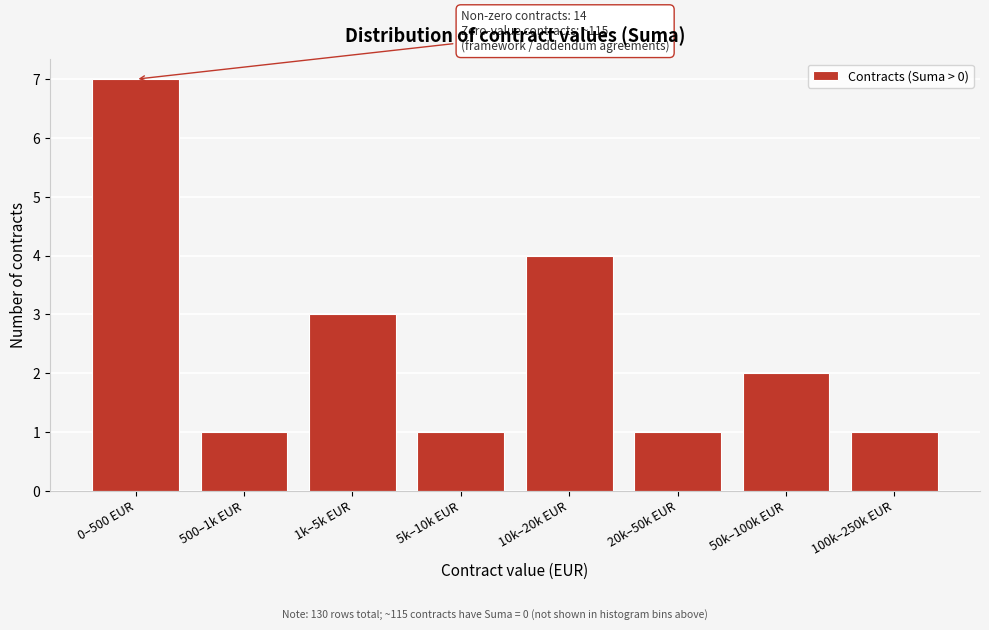

Reading left to right, what are all the values shown in this chart?

7	1	3	1	4	1	2	1